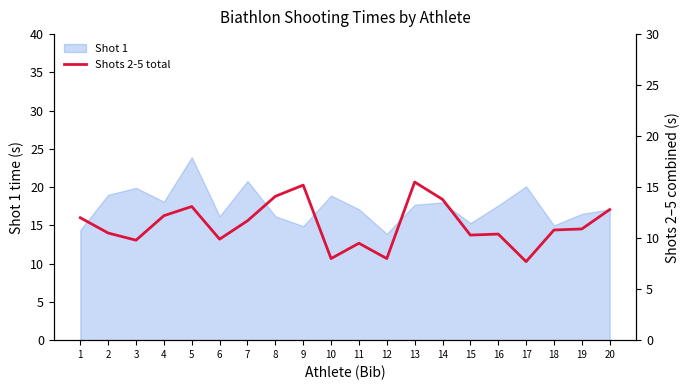

How many points are lower than both their immediate neighbors (excluding endpoints)?

6